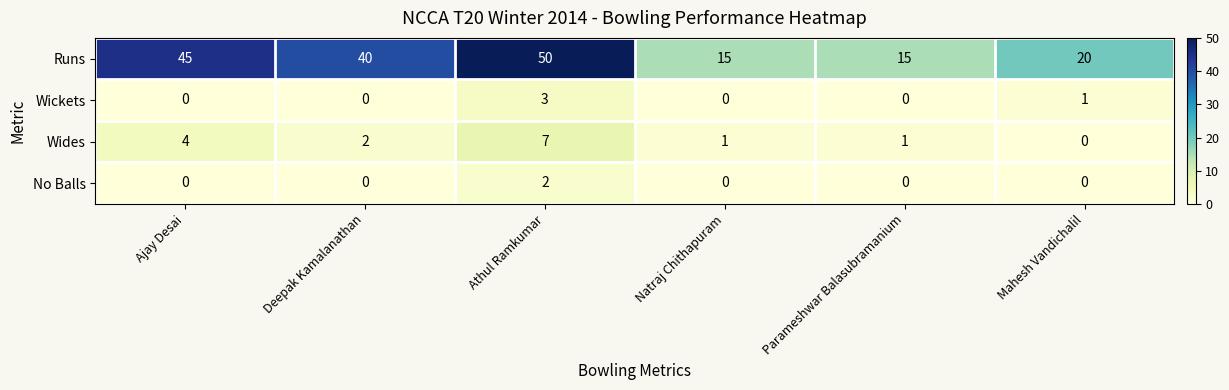

Which series has the largest total across all categories?

Runs